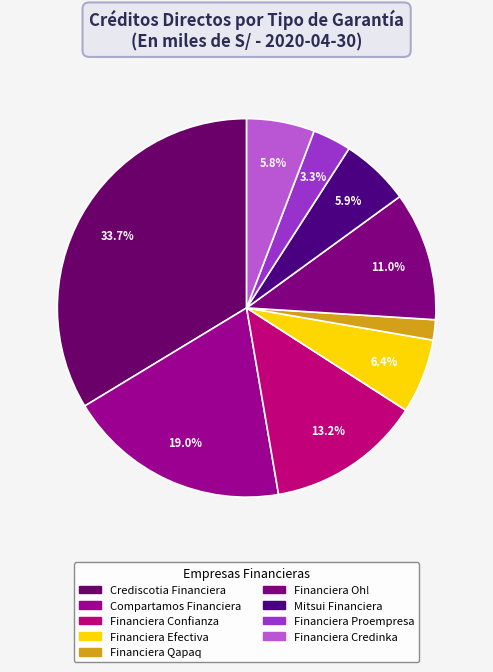

What is the smallest slice in the pie chart?

Financiera Qapaq